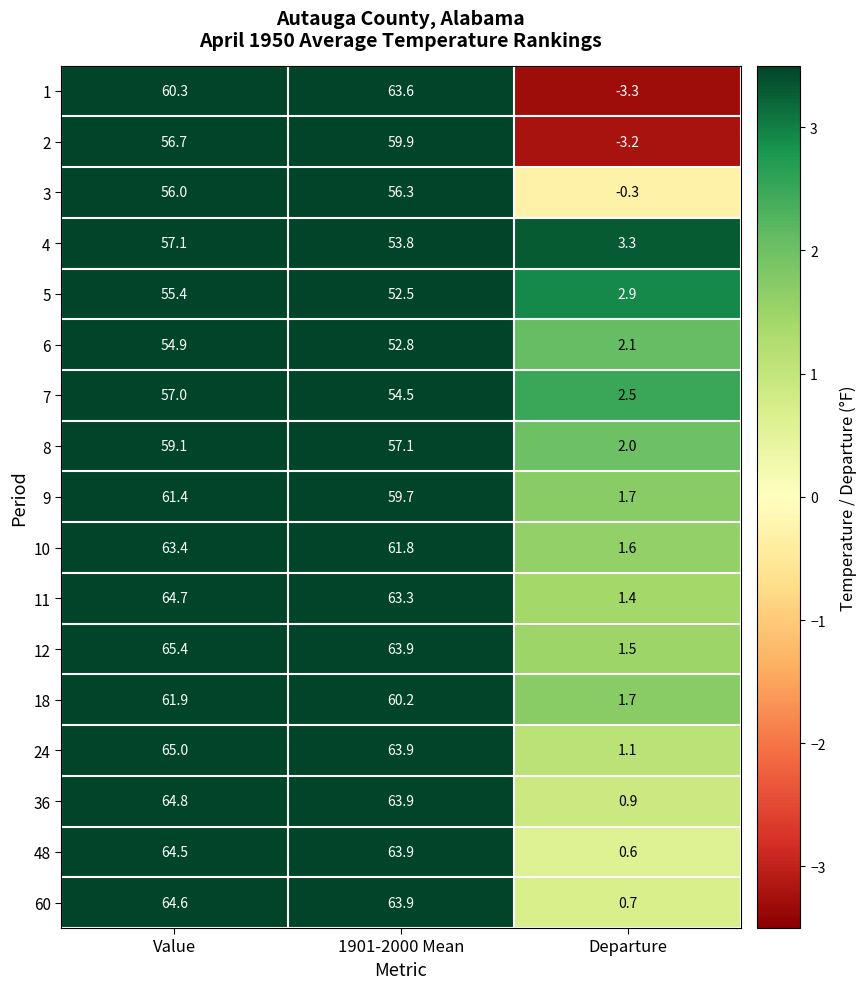

Which series has the largest total across all categories?

12